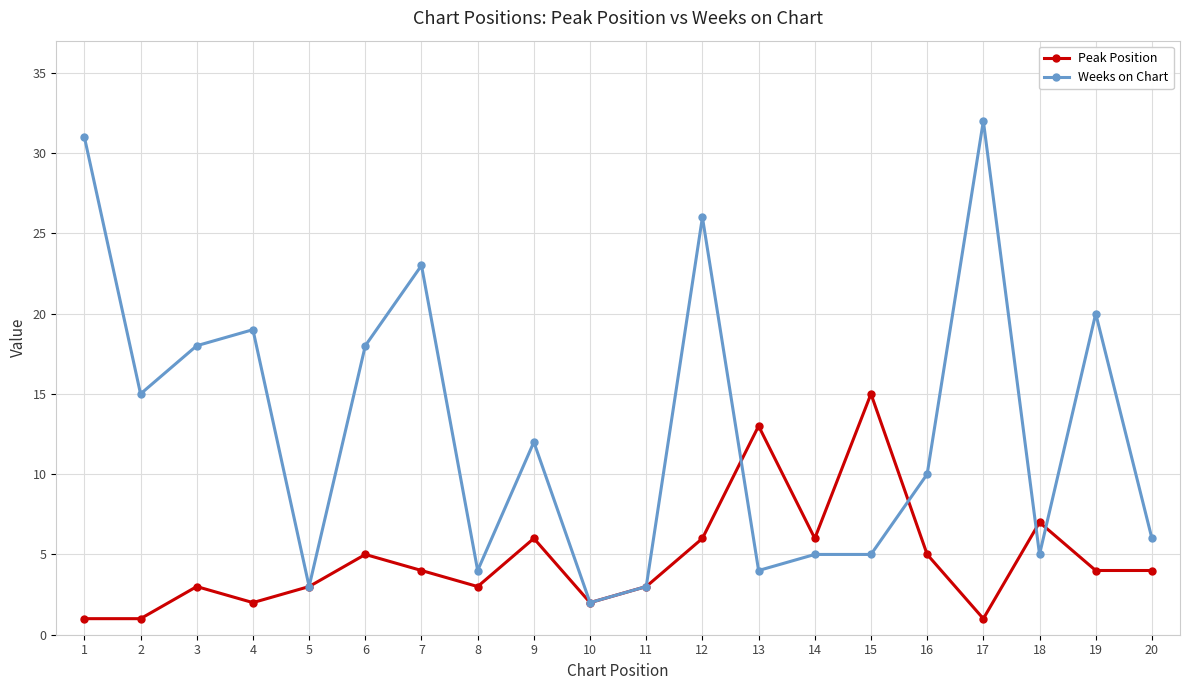

What is the spread (max minus min) of values at 9?

6